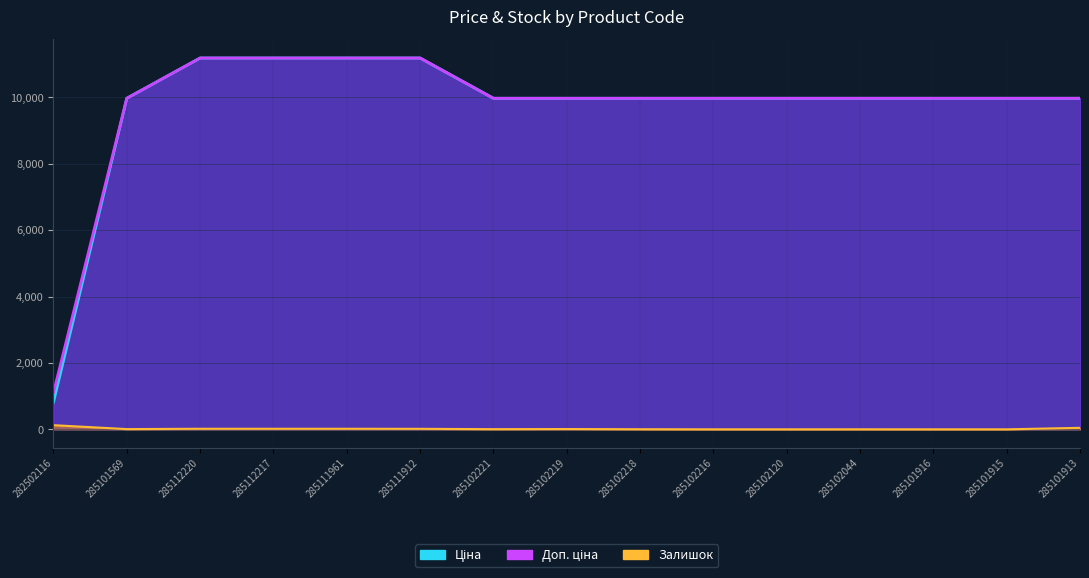

True or false: Ціна and Залишок cross at least once.

False